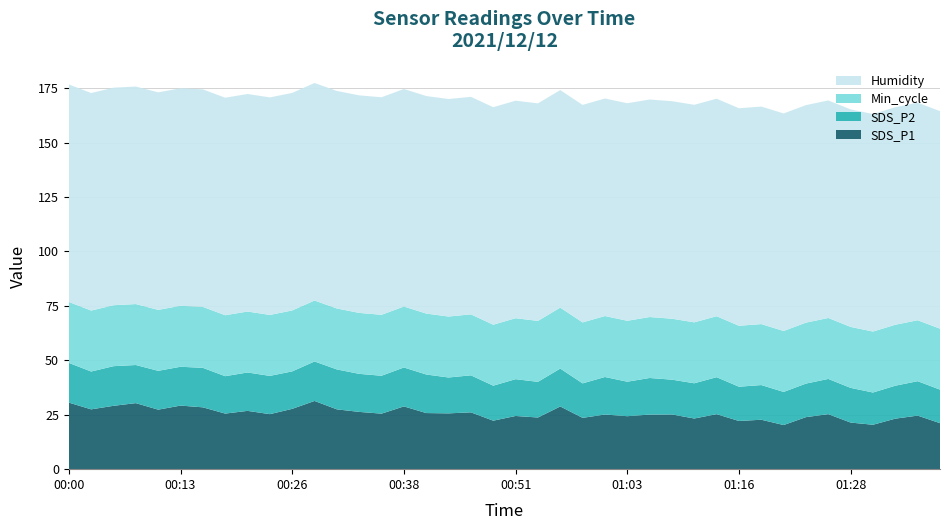

What is the lowest value of the SDS_P1 series?

20.3